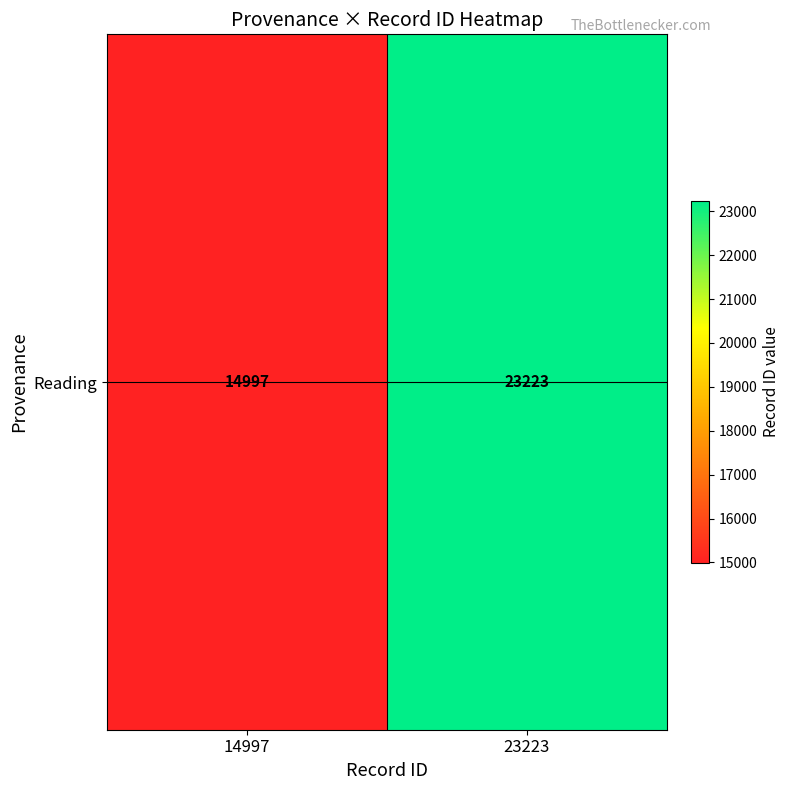

What is the sum of the values at 14997 and 23223?

38220